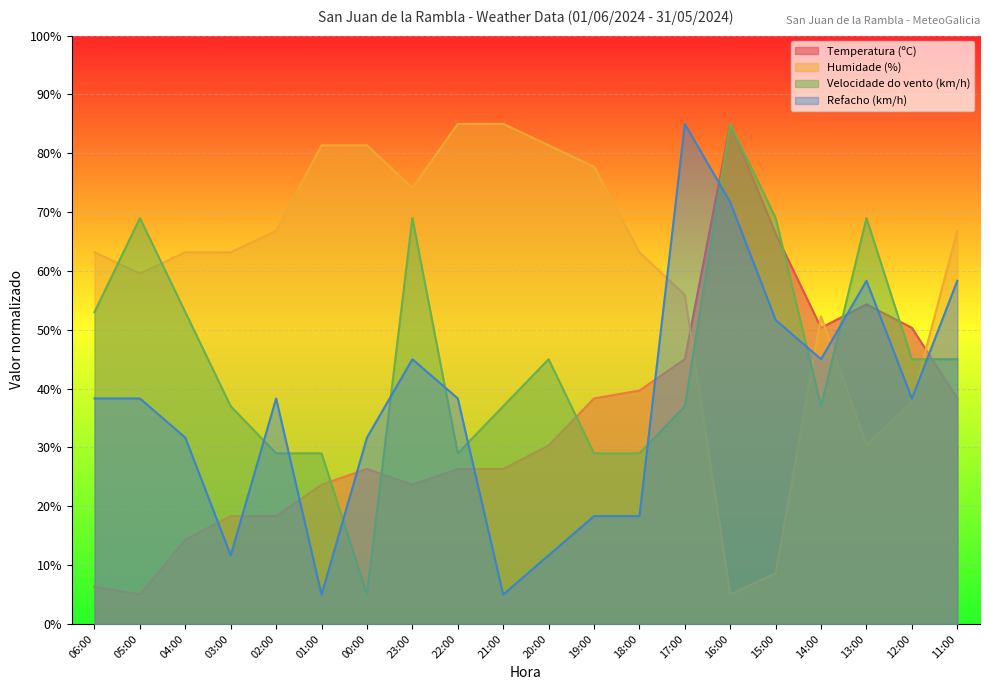

Is the value of Humidade (%) at 18:00 greater than the value of Velocidade do vento (km/h) at 11:00?

Yes